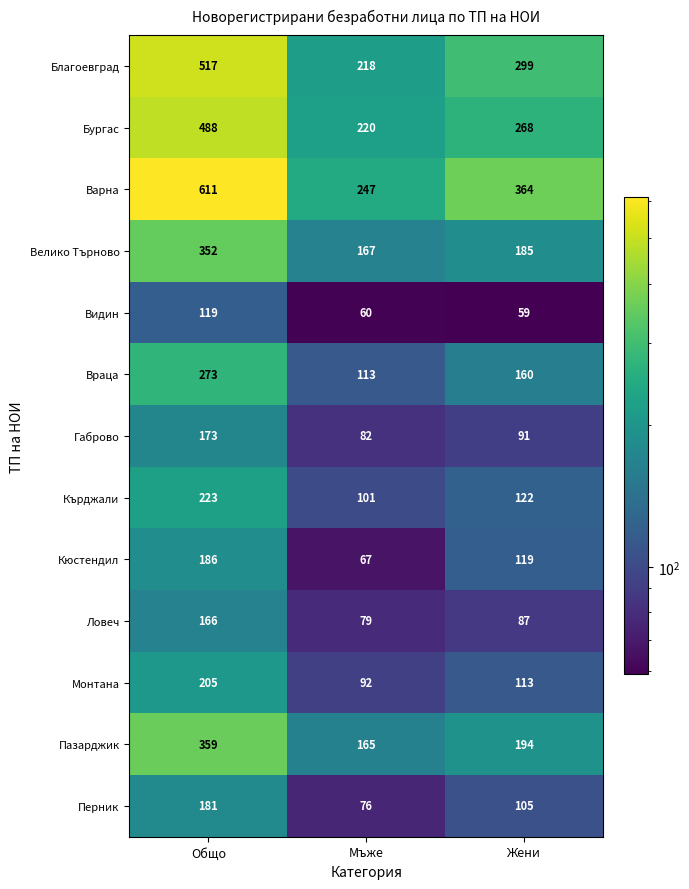

Rank the series at Жени from highest to lowest value.

Варна, Благоевград, Бургас, Пазарджик, Велико Търново, Враца, Кърджали, Кюстендил, Монтана, Перник, Габрово, Ловеч, Видин